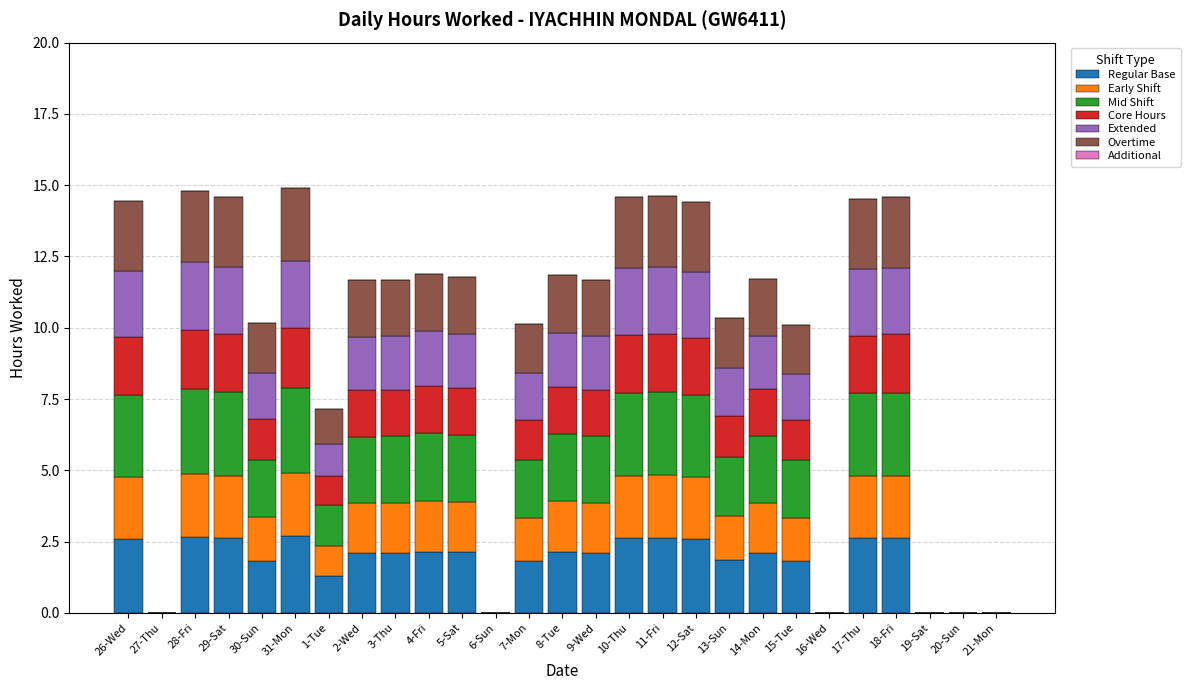

What is the total value across all series at 15-Tue?

10.1